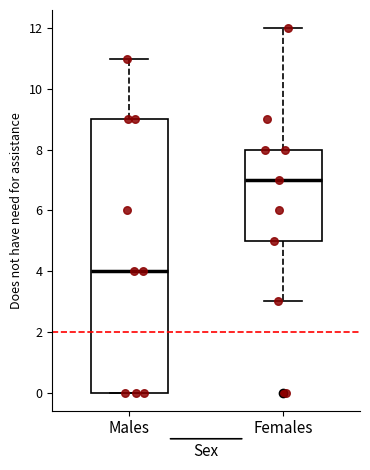

Which box is the tallest, from its lower edge to its upper edge?

Males